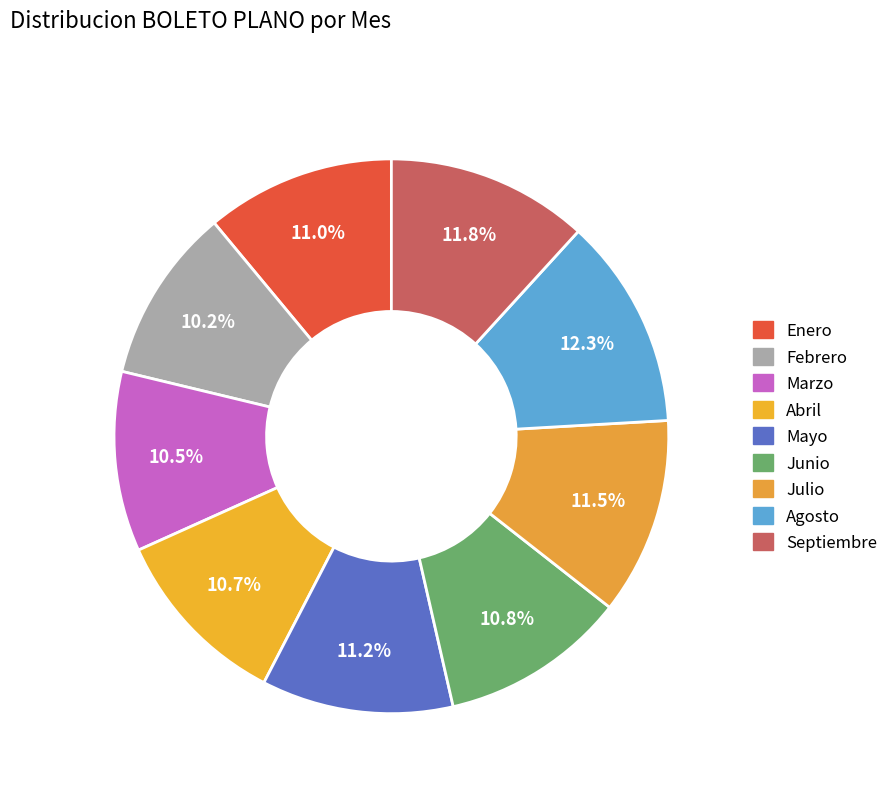

To the nearest percent, what portion does Junio represent?

11%